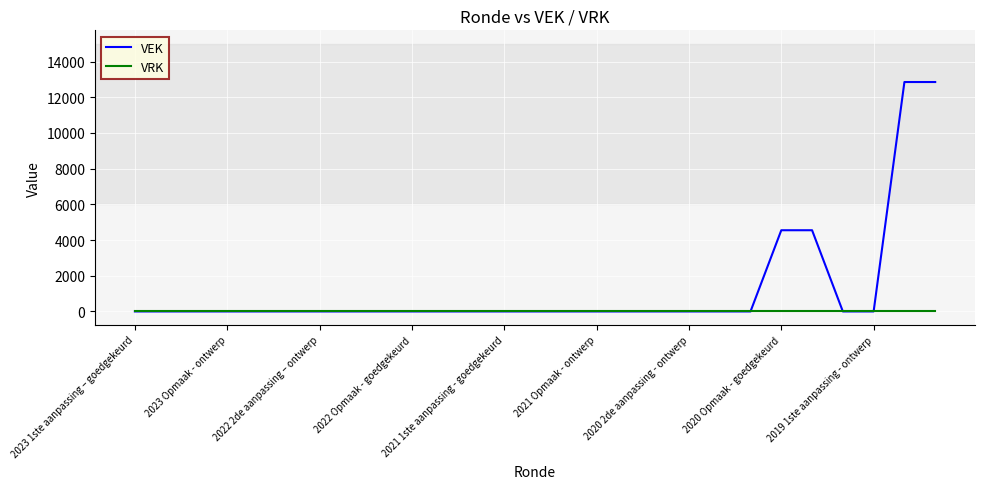

Rank the series by their average value, from highest to lowest.

VEK, VRK